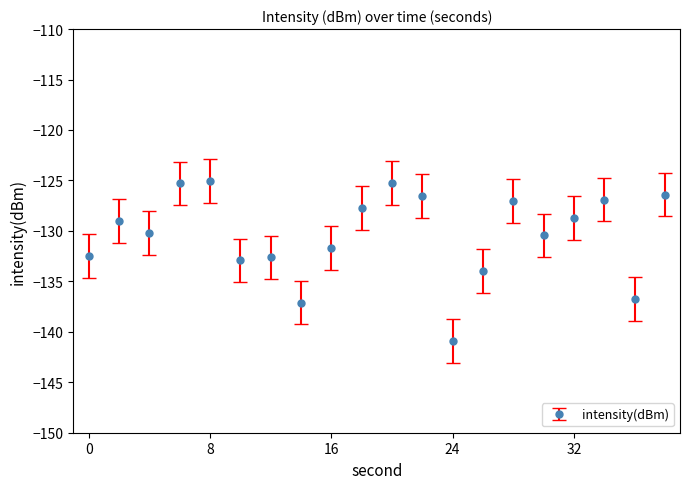

What is the value of the 4th point from the left?

-125.3